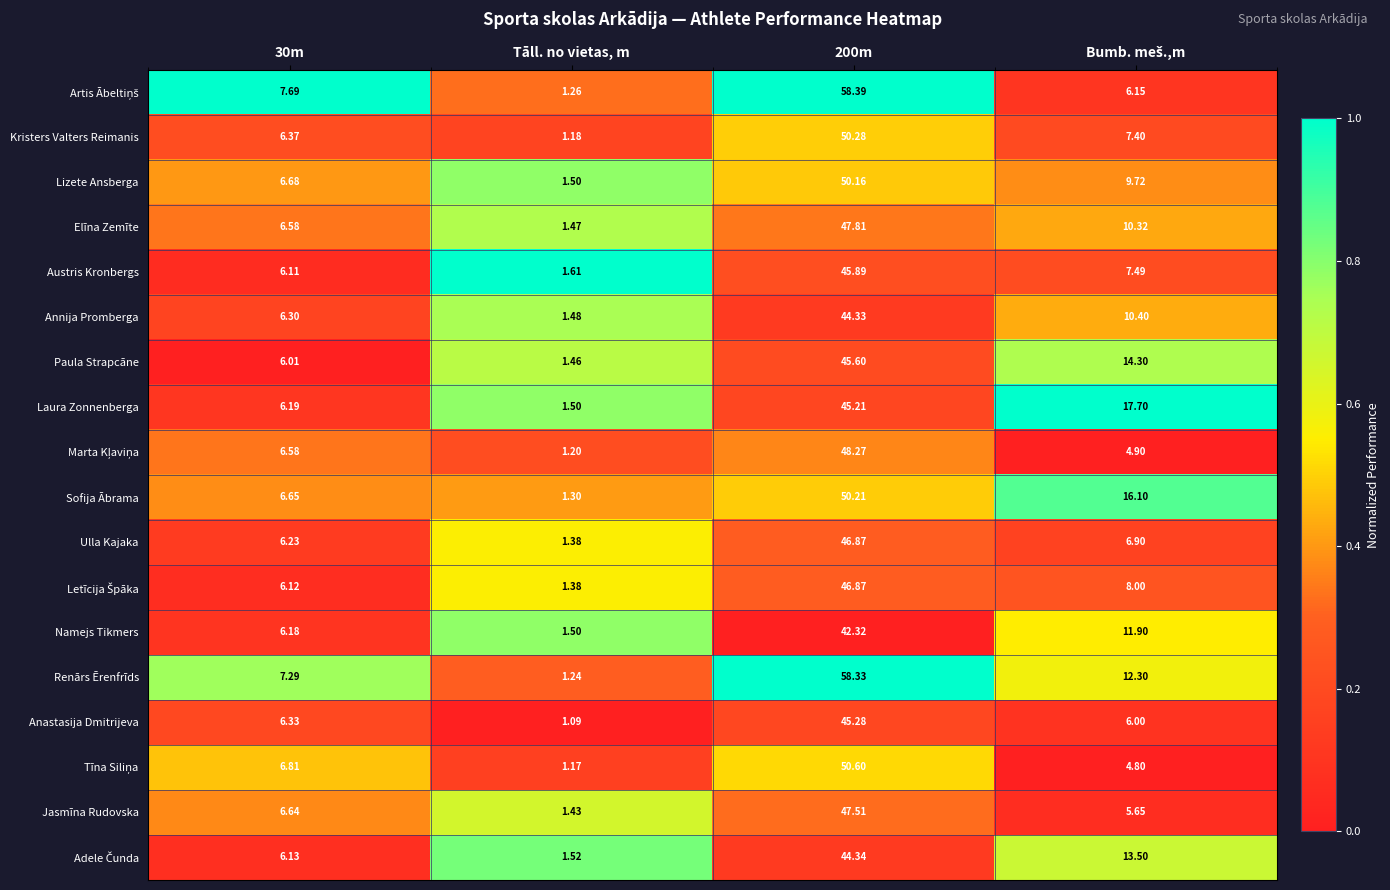

At which category does the chart reach its minimum across all series?

Tāll. no vietas, m